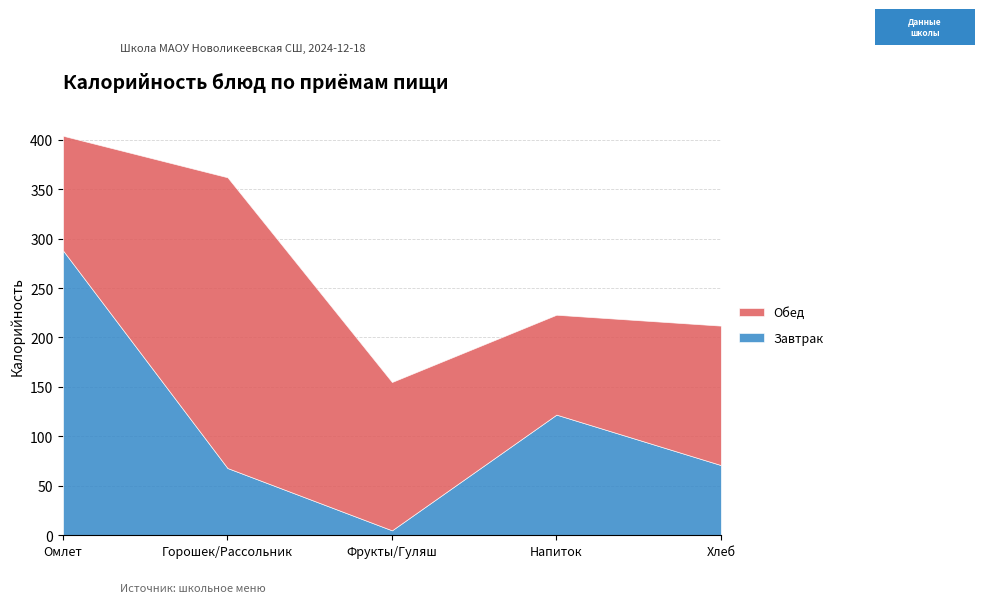

What is the label of the 4th point from the right?

Горошек/Рассольник